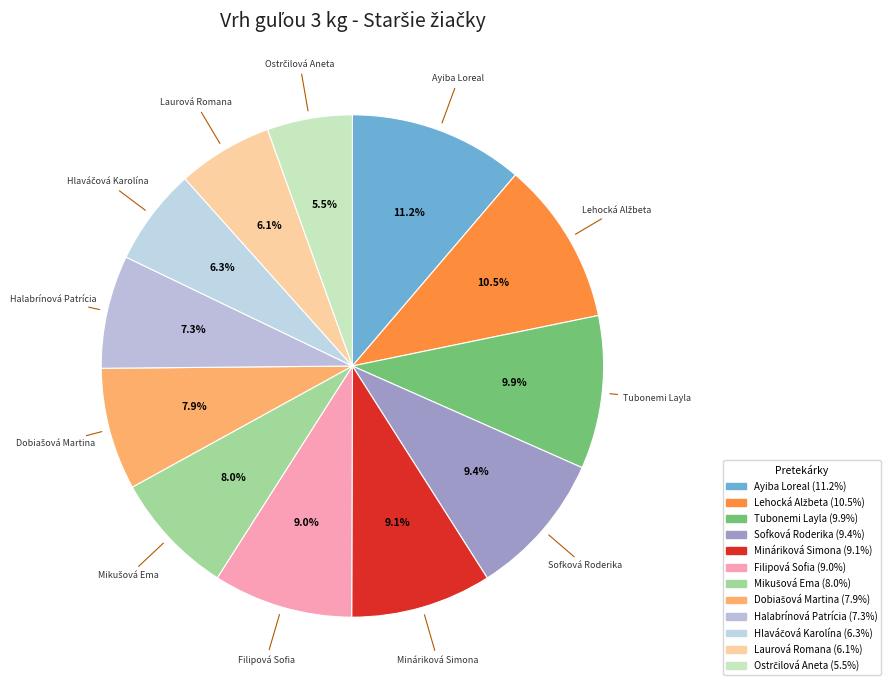

What is the change in value from Laurová Romana to Ostrčilová Aneta?

-0.6